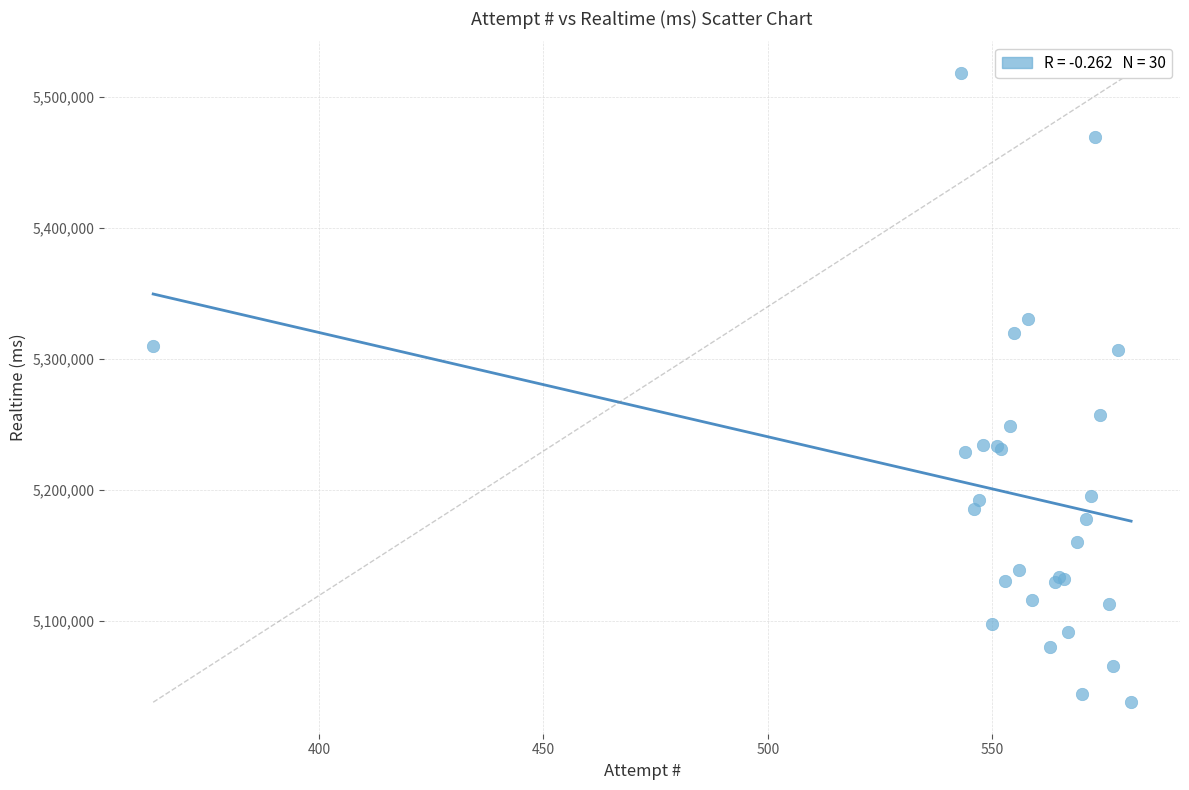

What Y value in the scatter plot is closest to 5278238?

5256972